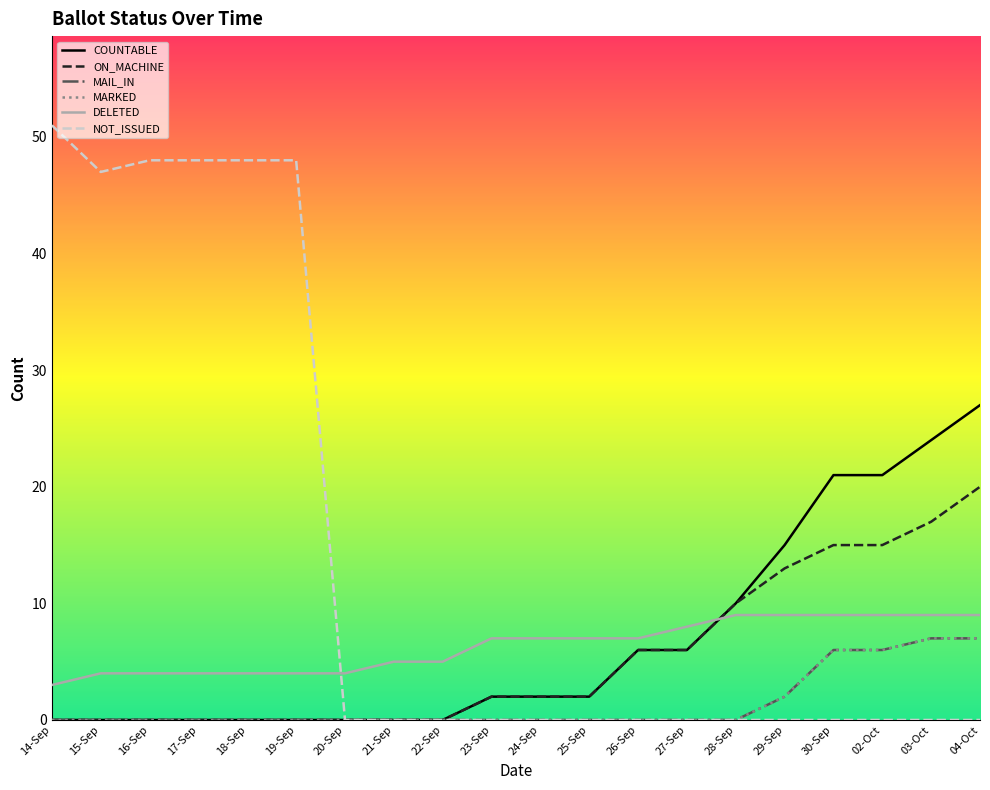

The MAIL_IN series shows 4 at 17-Sep. True or false?

False